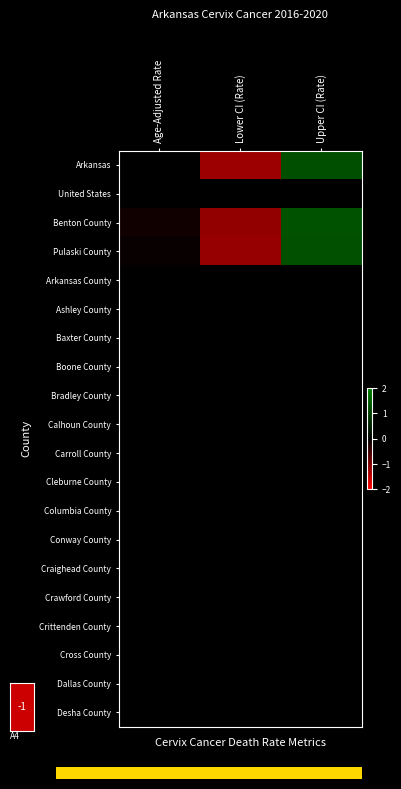

Which series has the largest range (max minus min)?

Arkansas